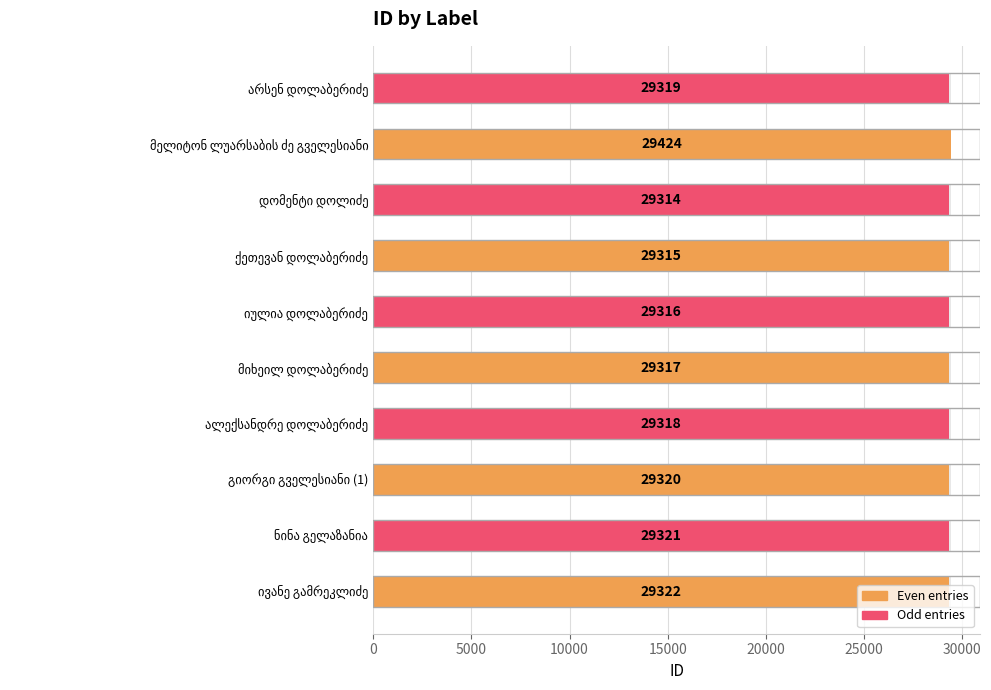

Is it true that the value at ივანე გამრეკლიძე is 39400?

False